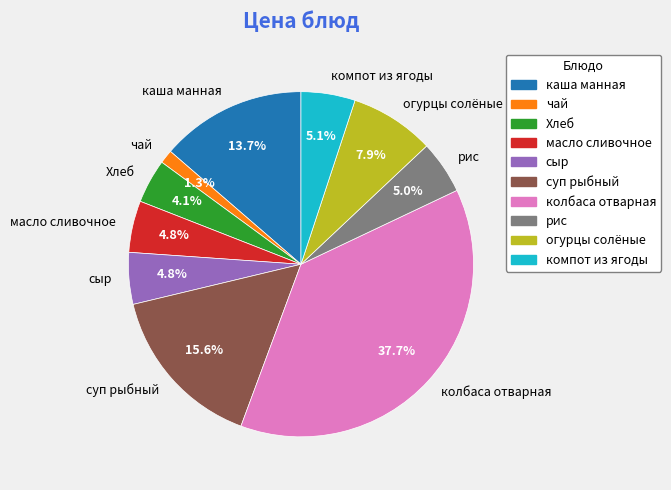

Is there any slice that represents more than half of the pie?

No